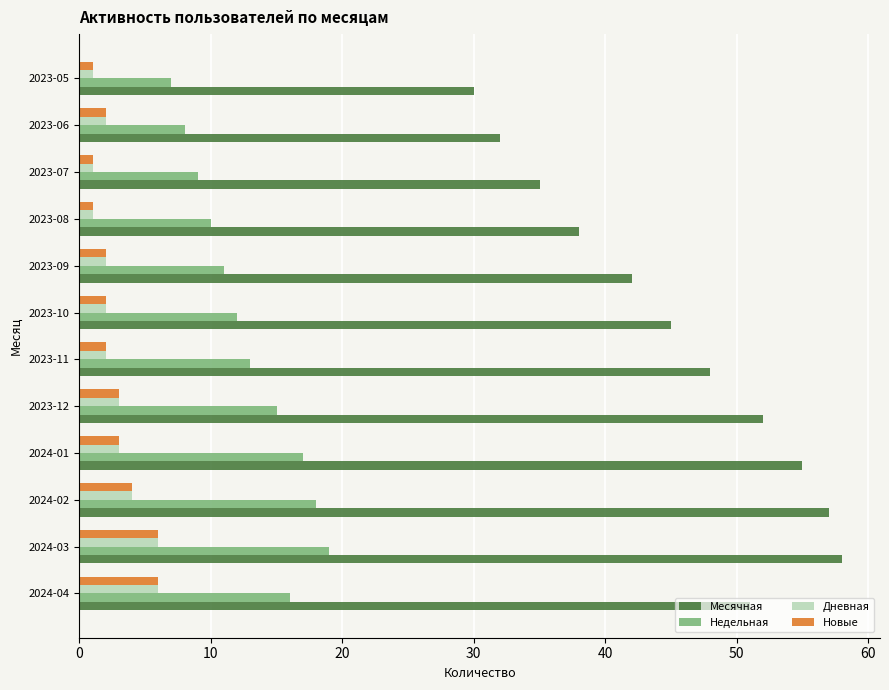

What is the average value of the Месячная series?

45